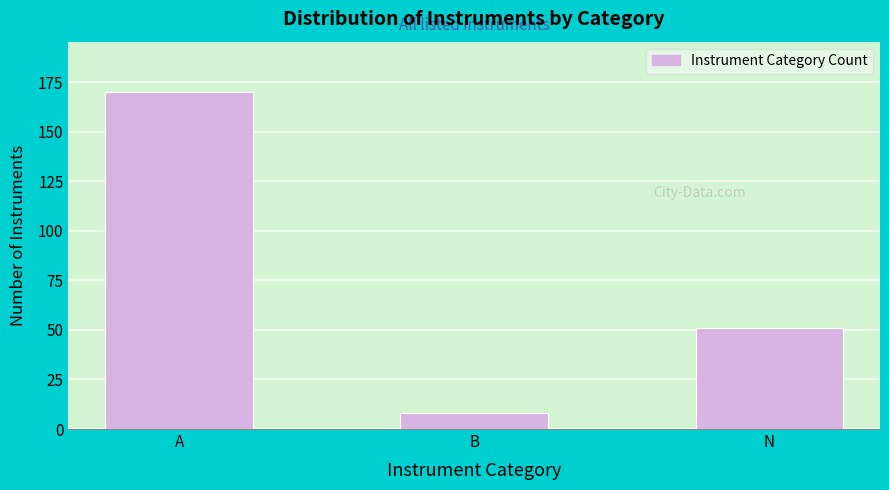

Reading left to right, what are all the values shown in this chart?

A=170	B=8	N=51